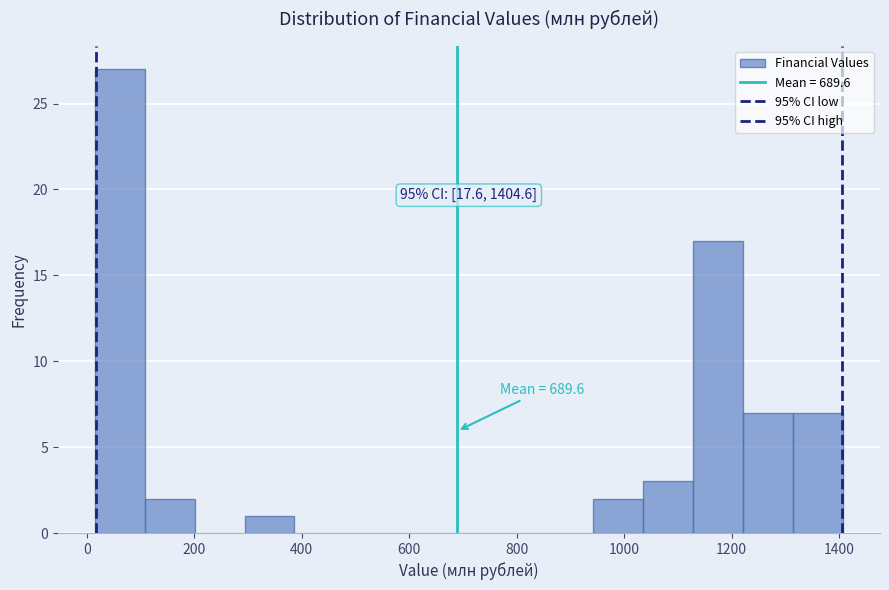

Which range on the x-axis has the tallest bar?

20 to 100